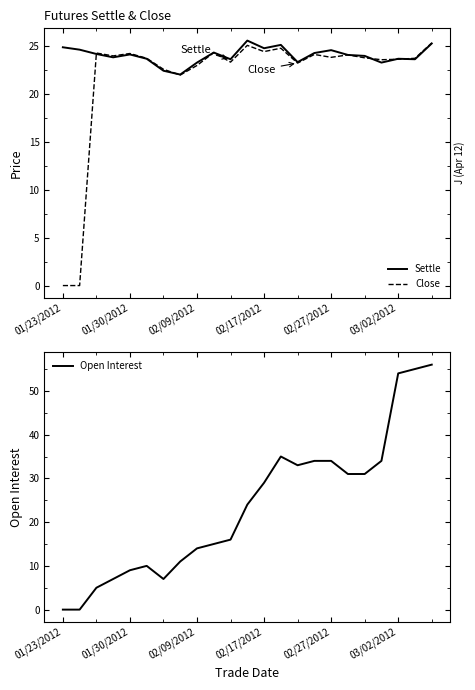

The Settle series shows 25.3 at 22. True or false?

True